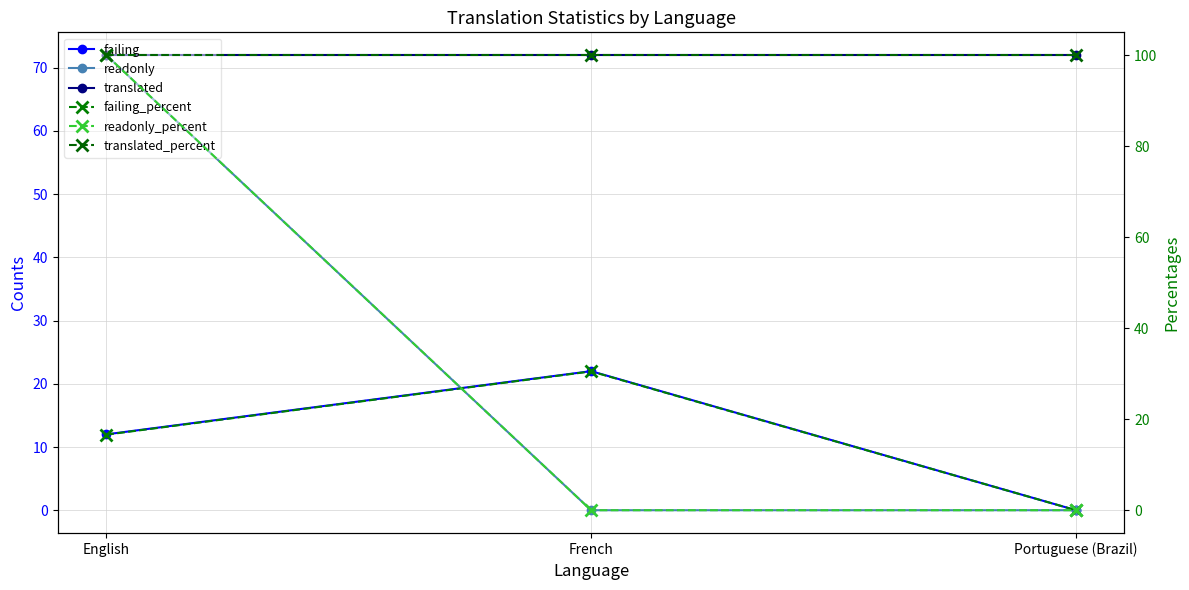

The failing series shows 10.3 at Portuguese (Brazil). True or false?

False